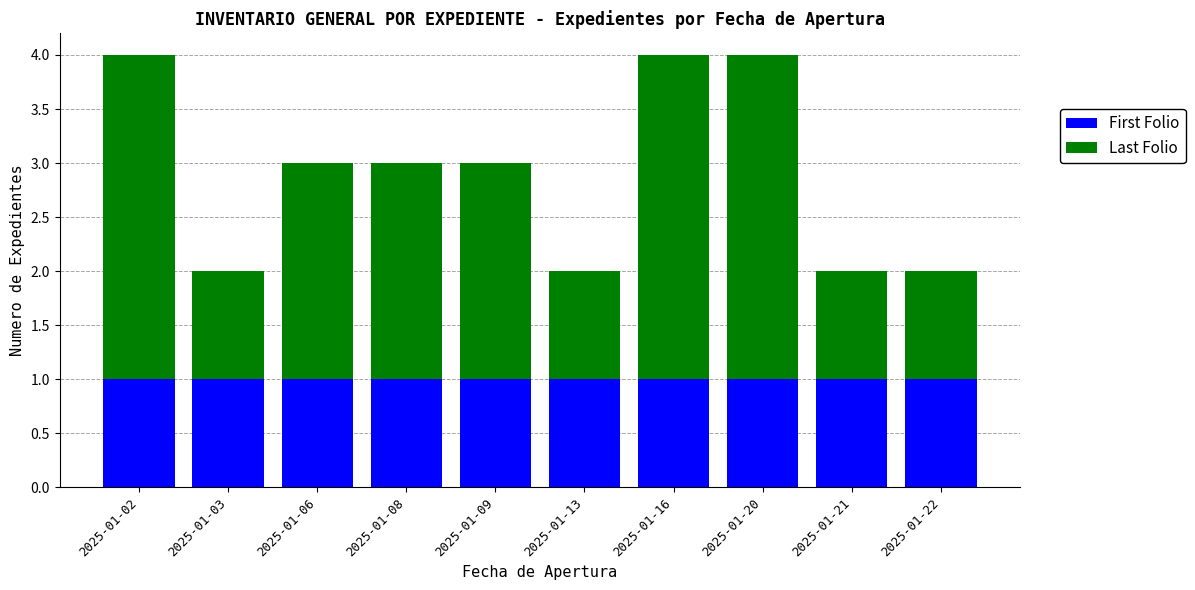

Is it true that First Folio equals 1 at 2025-01-13?

True